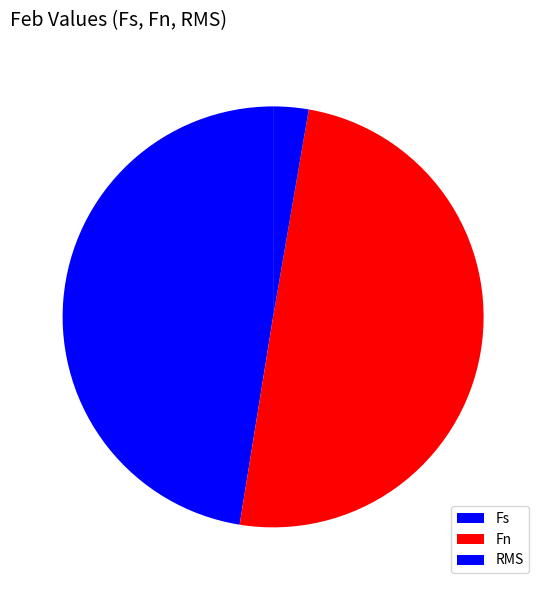

The Fs slice represents 47% of the pie. True or false?

True